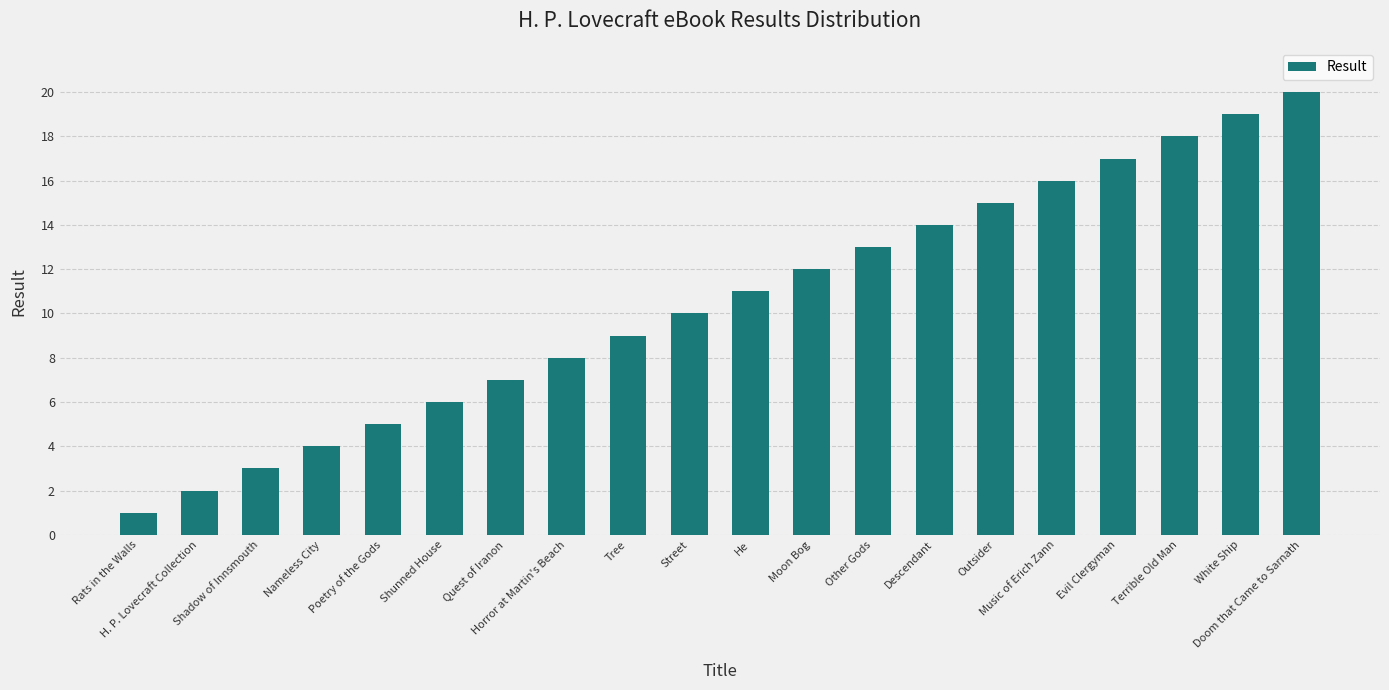

Reading left to right, extract all data points from this chart.

1	2	3	4	5	6	7	8	9	10	11	12	13	14	15	16	17	18	19	20